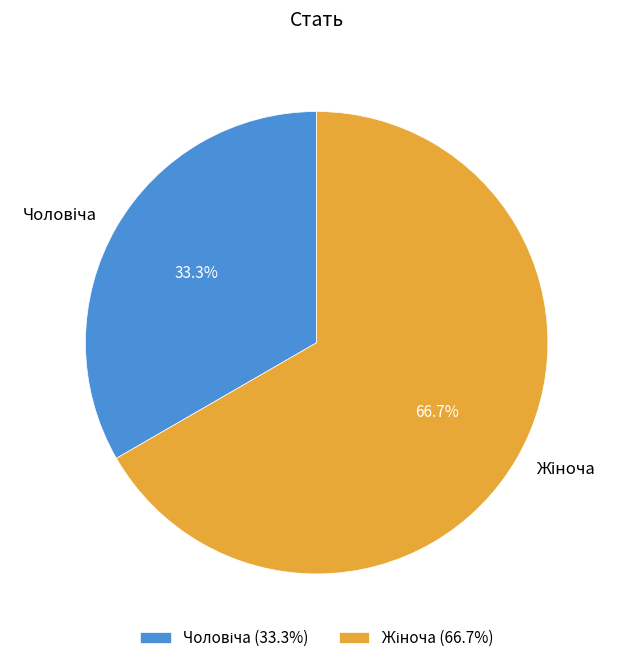

To the nearest percent, what is the difference between the largest and smallest slice percentages?

33%